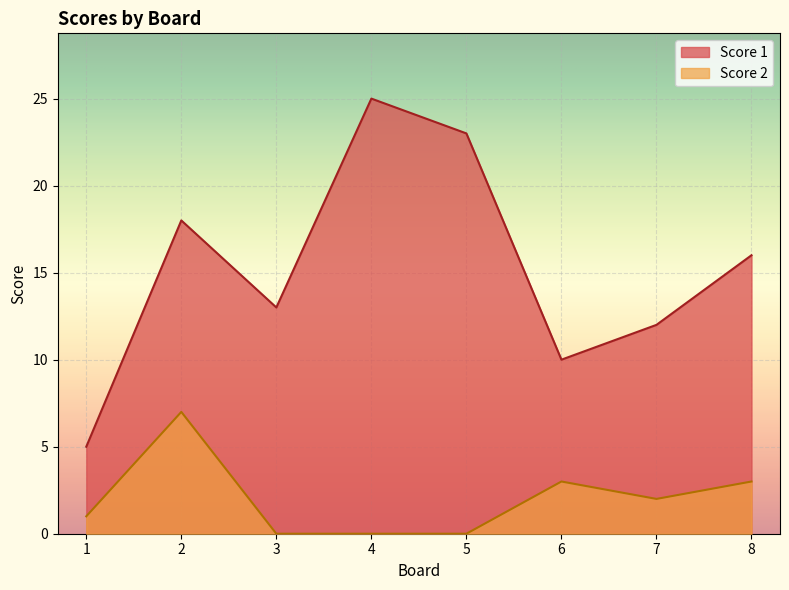

Reading right to left, transcribe all the data shown in this chart.

Score 1: 8=16	7=12	6=10	5=23	4=25	3=13	2=18	1=5
Score 2: 8=3	7=2	6=3	5=0	4=0	3=0	2=7	1=1